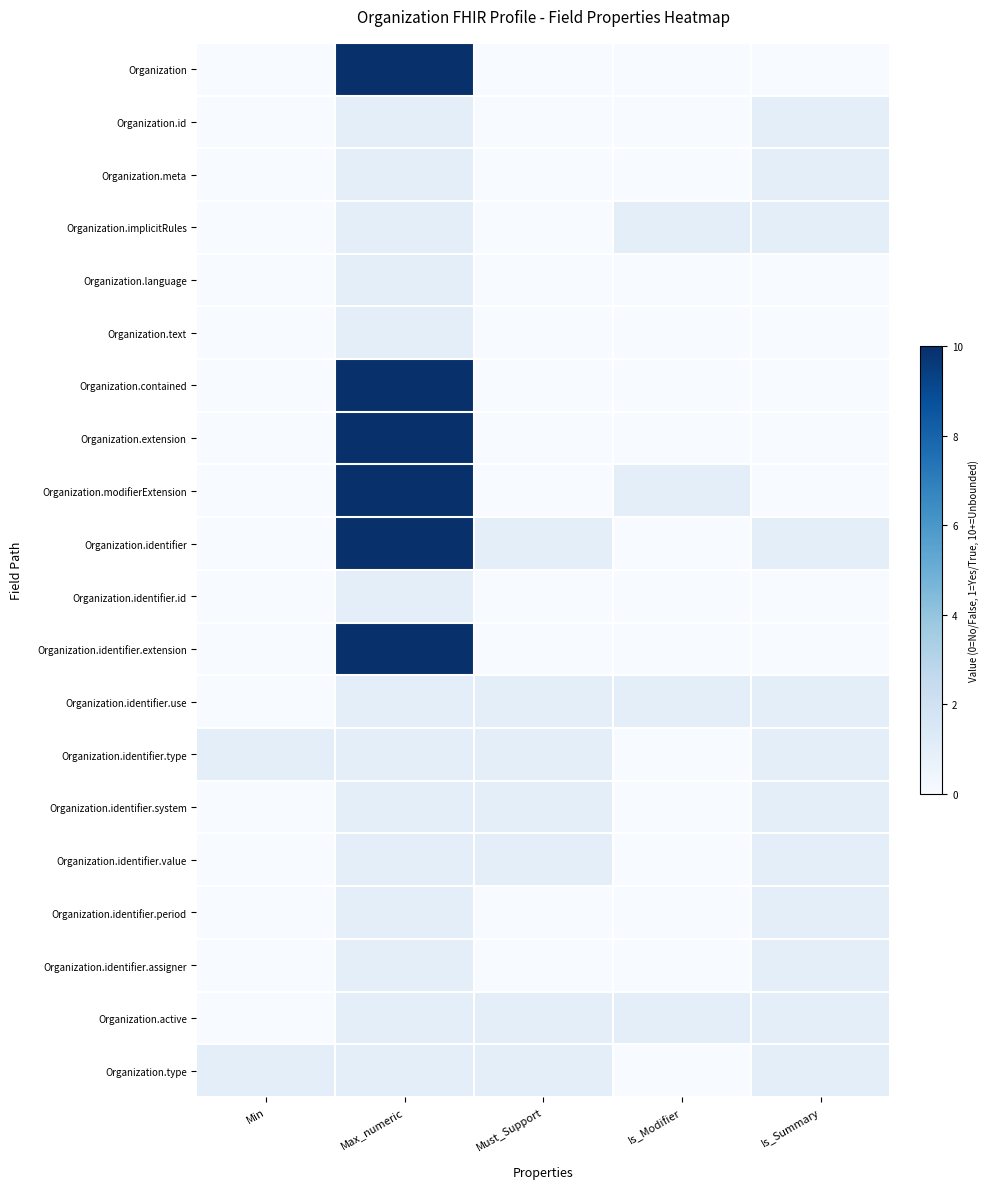

Reading right to left, extract all data points from this chart.

Organization: Is_Summary=0	Is_Modifier=0	Must_Support=0	Max_numeric=10	Min=0
Organization.id: Is_Summary=1	Is_Modifier=0	Must_Support=0	Max_numeric=1	Min=0
Organization.meta: Is_Summary=1	Is_Modifier=0	Must_Support=0	Max_numeric=1	Min=0
Organization.implicitRules: Is_Summary=1	Is_Modifier=1	Must_Support=0	Max_numeric=1	Min=0
Organization.language: Is_Summary=0	Is_Modifier=0	Must_Support=0	Max_numeric=1	Min=0
Organization.text: Is_Summary=0	Is_Modifier=0	Must_Support=0	Max_numeric=1	Min=0
Organization.contained: Is_Summary=0	Is_Modifier=0	Must_Support=0	Max_numeric=10	Min=0
Organization.extension: Is_Summary=0	Is_Modifier=0	Must_Support=0	Max_numeric=10	Min=0
Organization.modifierExtension: Is_Summary=0	Is_Modifier=1	Must_Support=0	Max_numeric=10	Min=0
Organization.identifier: Is_Summary=1	Is_Modifier=0	Must_Support=1	Max_numeric=10	Min=0
Organization.identifier.id: Is_Summary=0	Is_Modifier=0	Must_Support=0	Max_numeric=1	Min=0
Organization.identifier.extension: Is_Summary=0	Is_Modifier=0	Must_Support=0	Max_numeric=10	Min=0
Organization.identifier.use: Is_Summary=1	Is_Modifier=1	Must_Support=1	Max_numeric=1	Min=0
Organization.identifier.type: Is_Summary=1	Is_Modifier=0	Must_Support=1	Max_numeric=1	Min=1
Organization.identifier.system: Is_Summary=1	Is_Modifier=0	Must_Support=1	Max_numeric=1	Min=0
Organization.identifier.value: Is_Summary=1	Is_Modifier=0	Must_Support=1	Max_numeric=1	Min=0
Organization.identifier.period: Is_Summary=1	Is_Modifier=0	Must_Support=0	Max_numeric=1	Min=0
Organization.identifier.assigner: Is_Summary=1	Is_Modifier=0	Must_Support=0	Max_numeric=1	Min=0
Organization.active: Is_Summary=1	Is_Modifier=1	Must_Support=1	Max_numeric=1	Min=0
Organization.type: Is_Summary=1	Is_Modifier=0	Must_Support=1	Max_numeric=1	Min=1